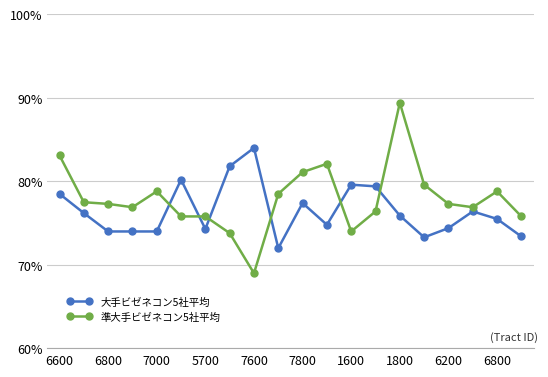

What is the maximum value shown in the chart?

89.4